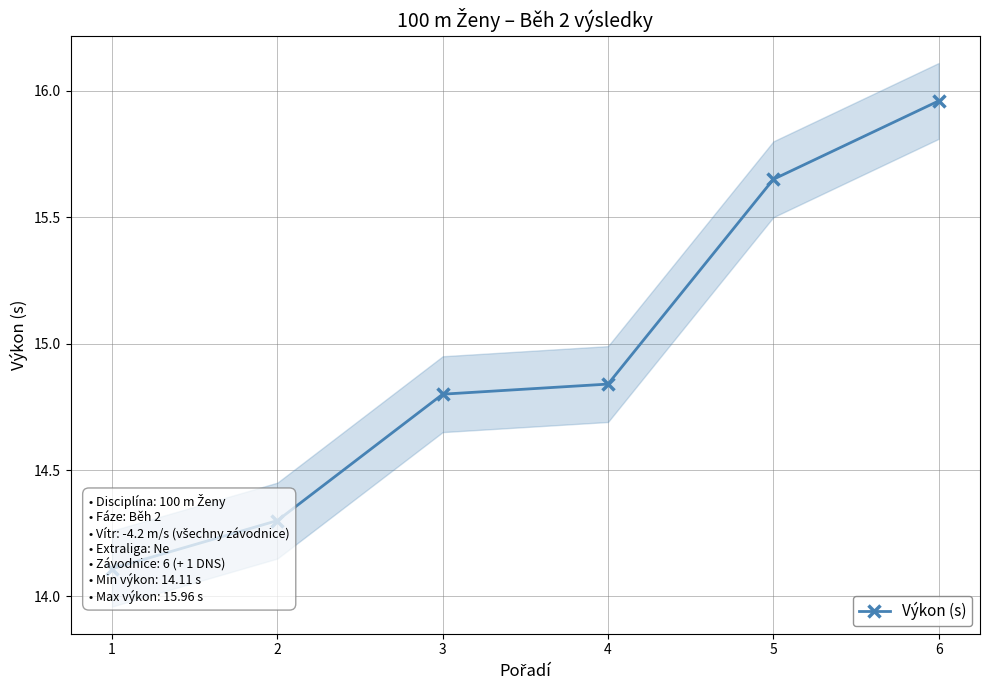

True or false: there are more than 1 points higher than both neighbors.

False